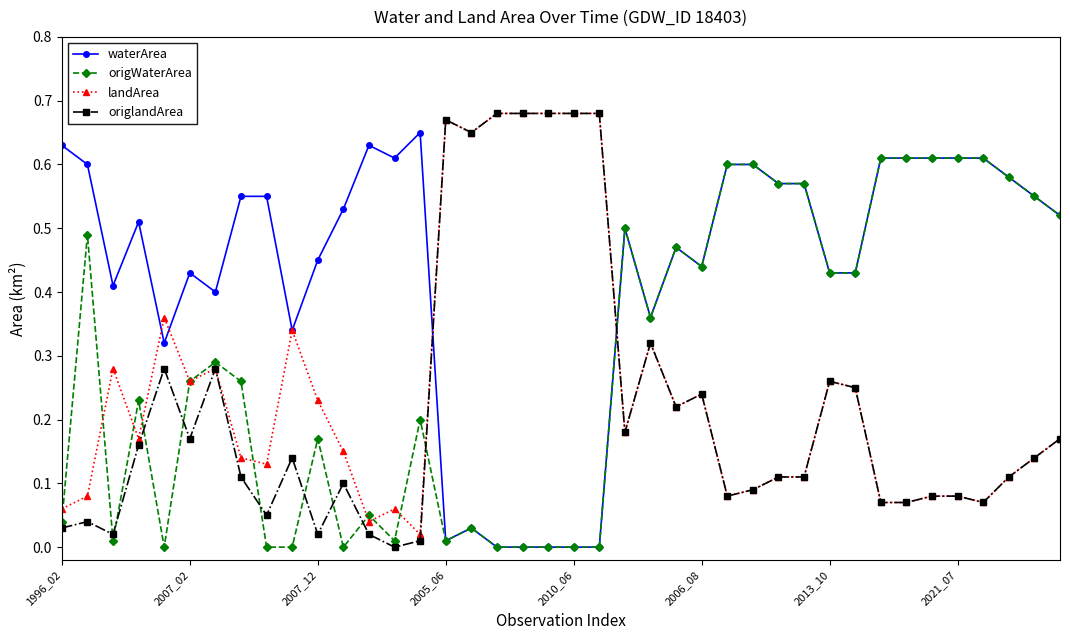

Which series has the largest total across all categories?

waterArea